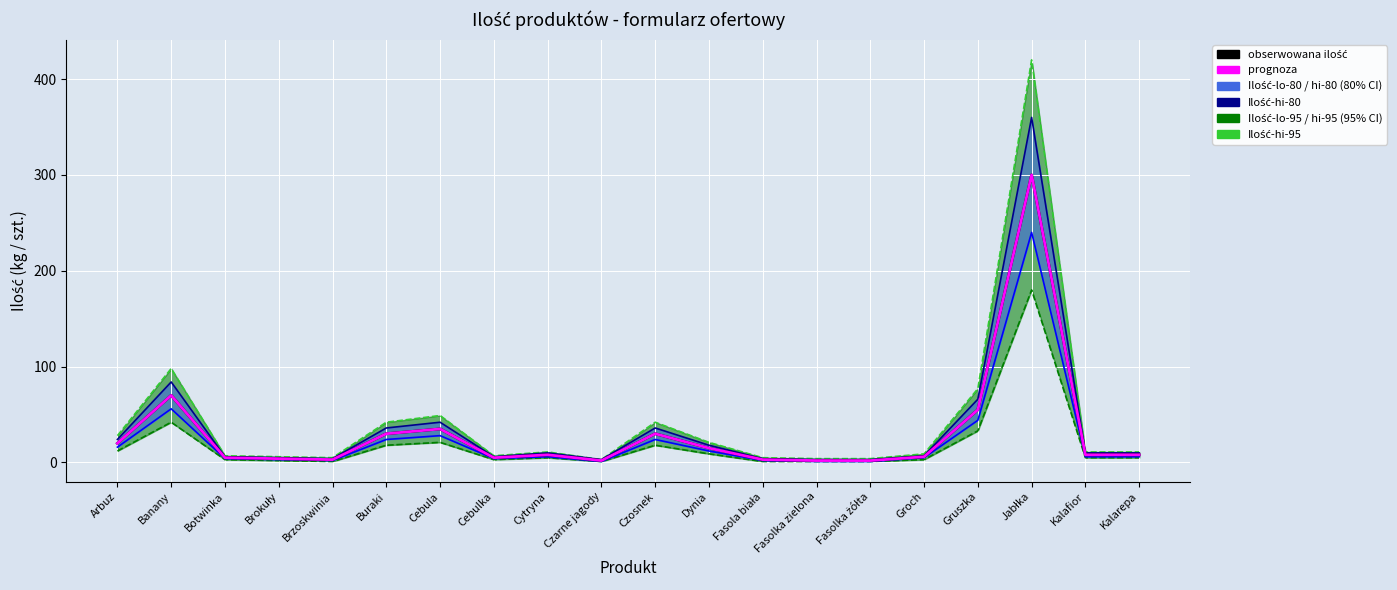

At which label is Ilość-lo-95 closest to 90?

Banany